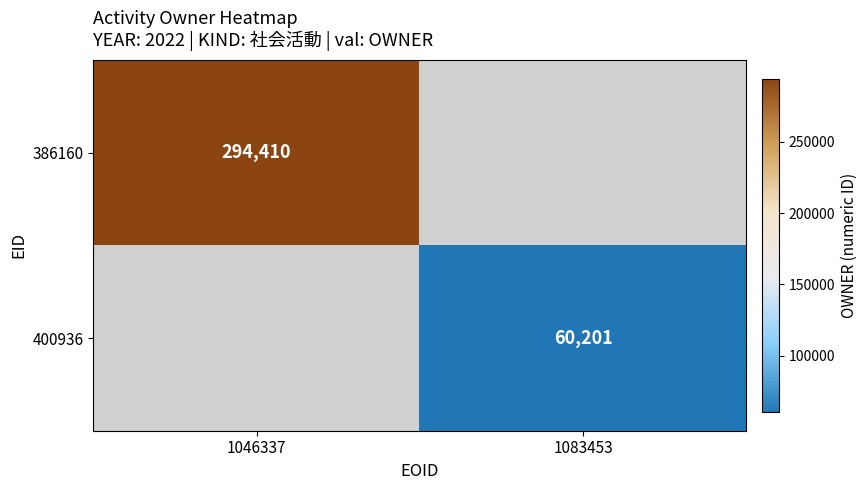

Is it true that 386160 equals 294410 at 1046337?

True